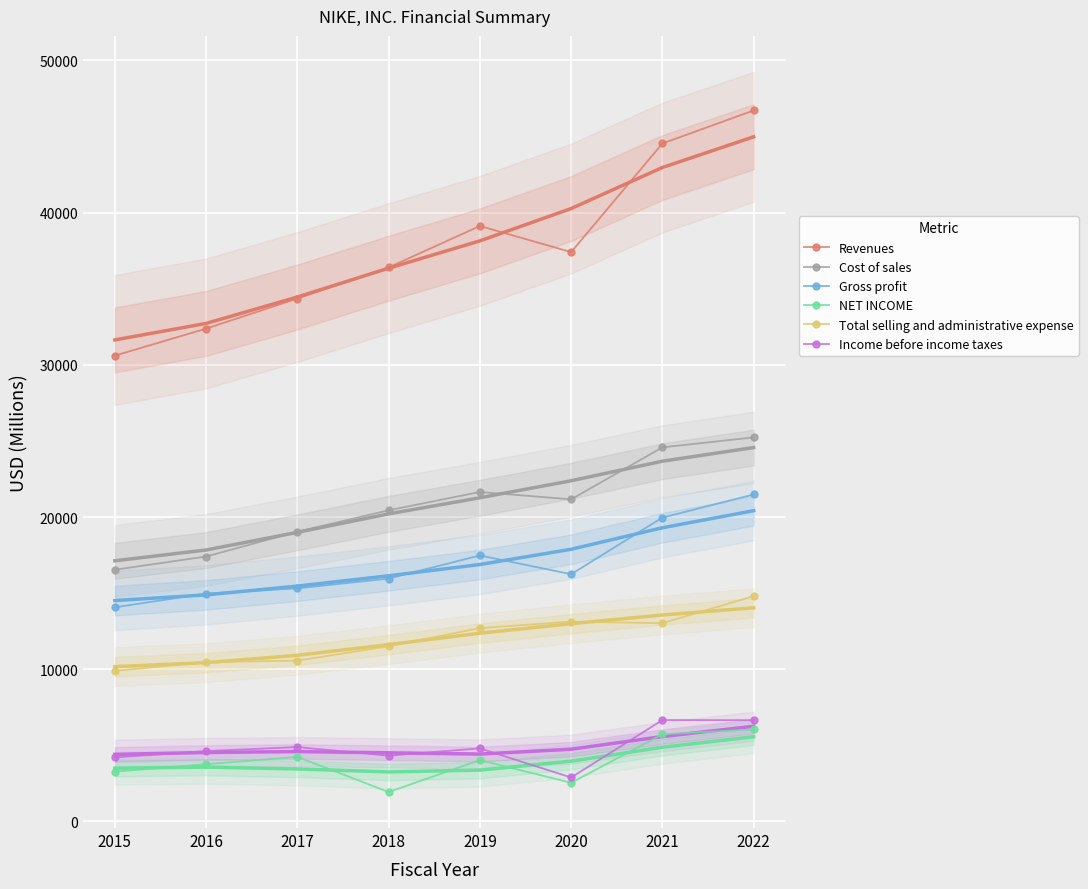

What is the value of the Total selling and administrative expense point at the 7th from the left?

13025